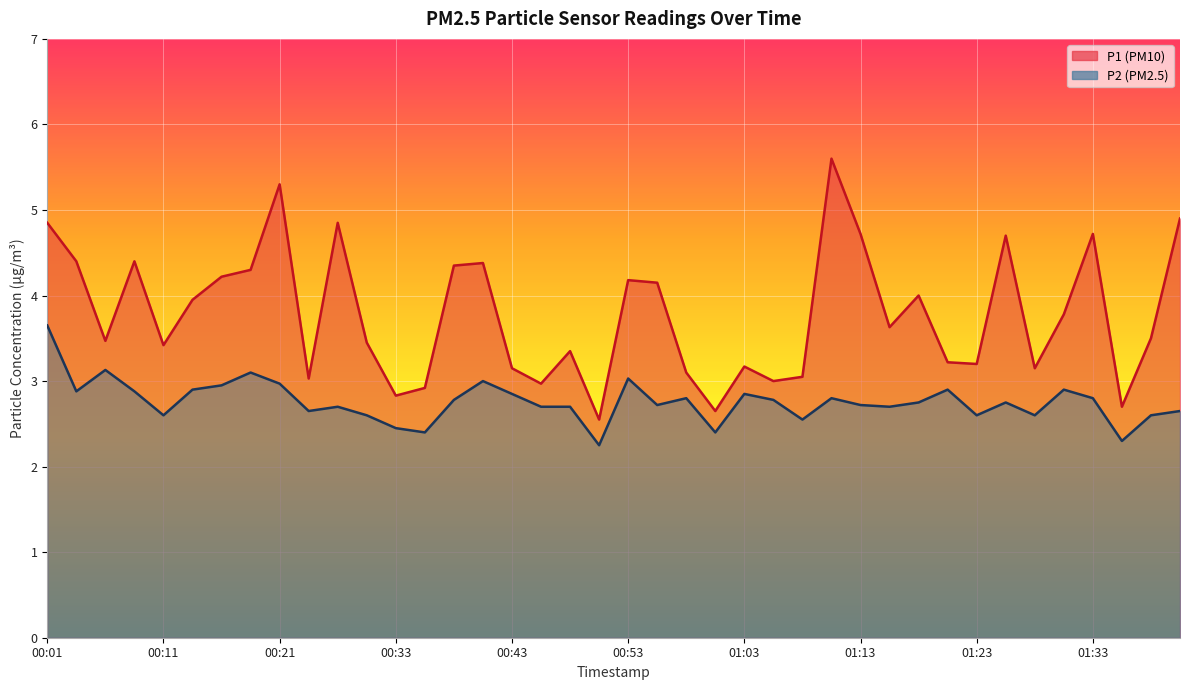

How many lines are shown in the chart?

2